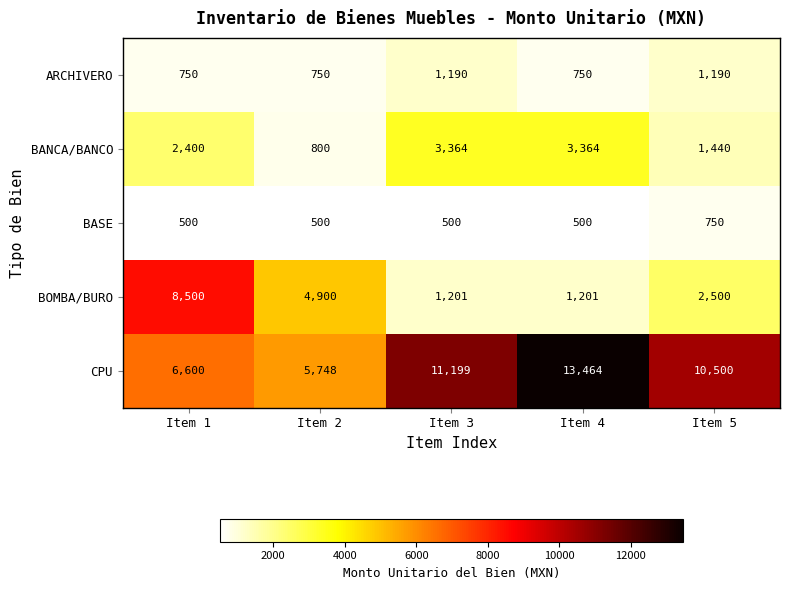

What is the sum of all BOMBA/BURO values?

18302